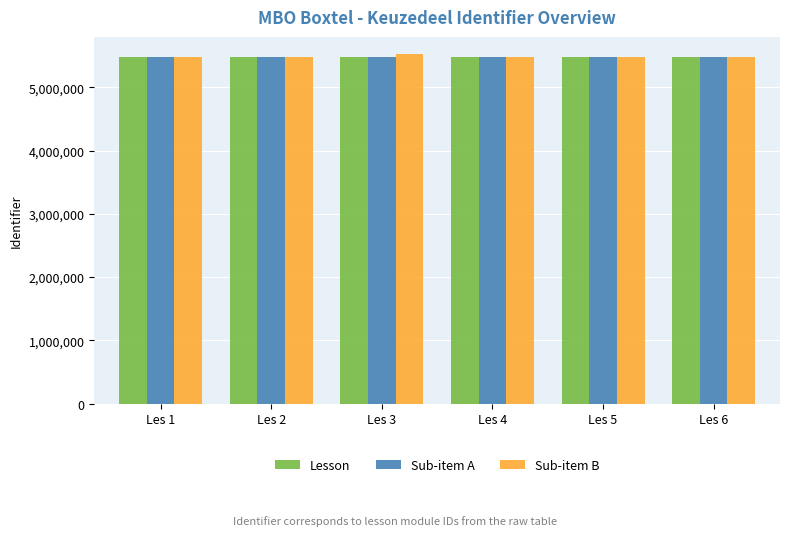

What is the sum of all Lesson values?

32843584